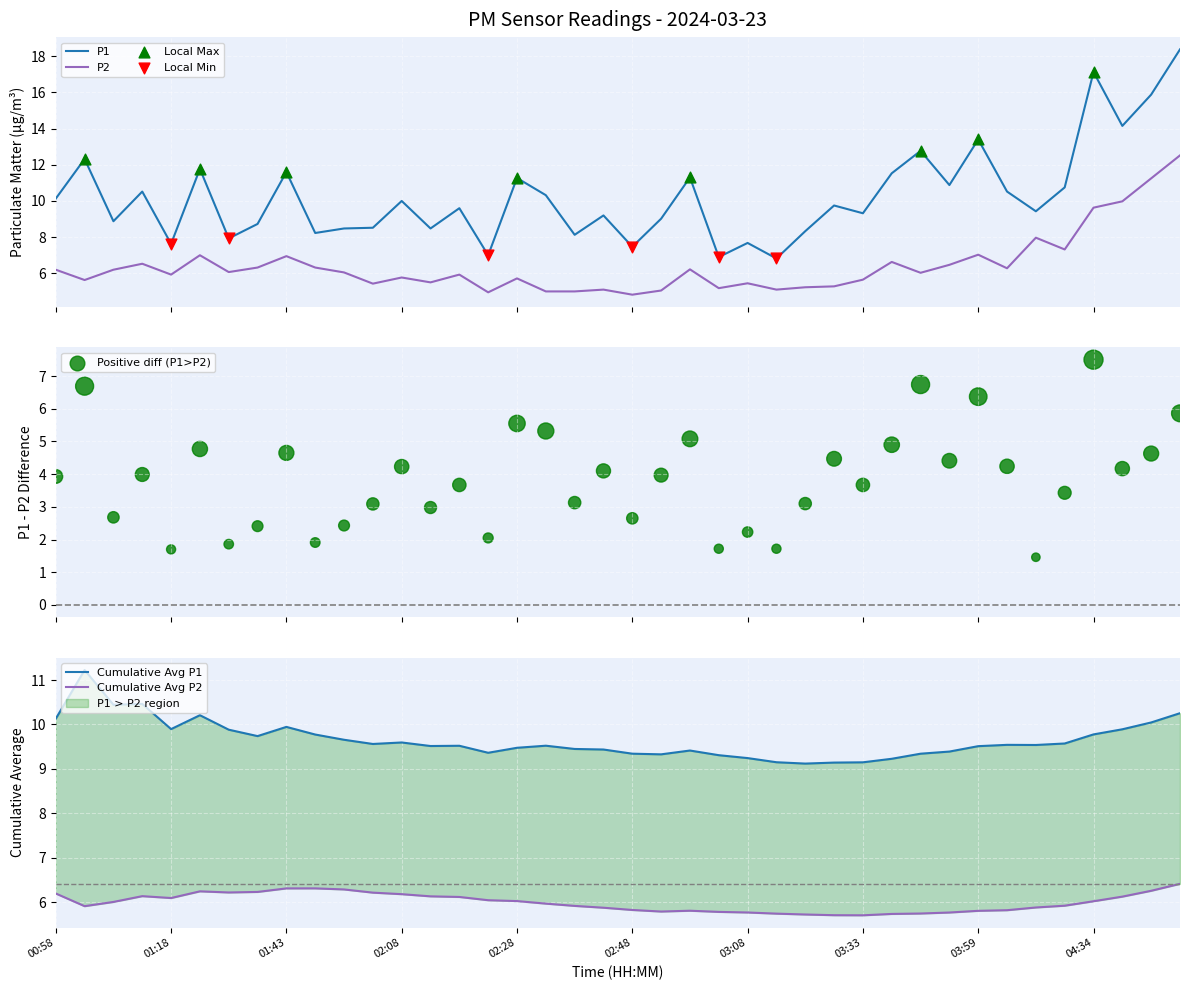

At which category is the sum across all series the highest?

39